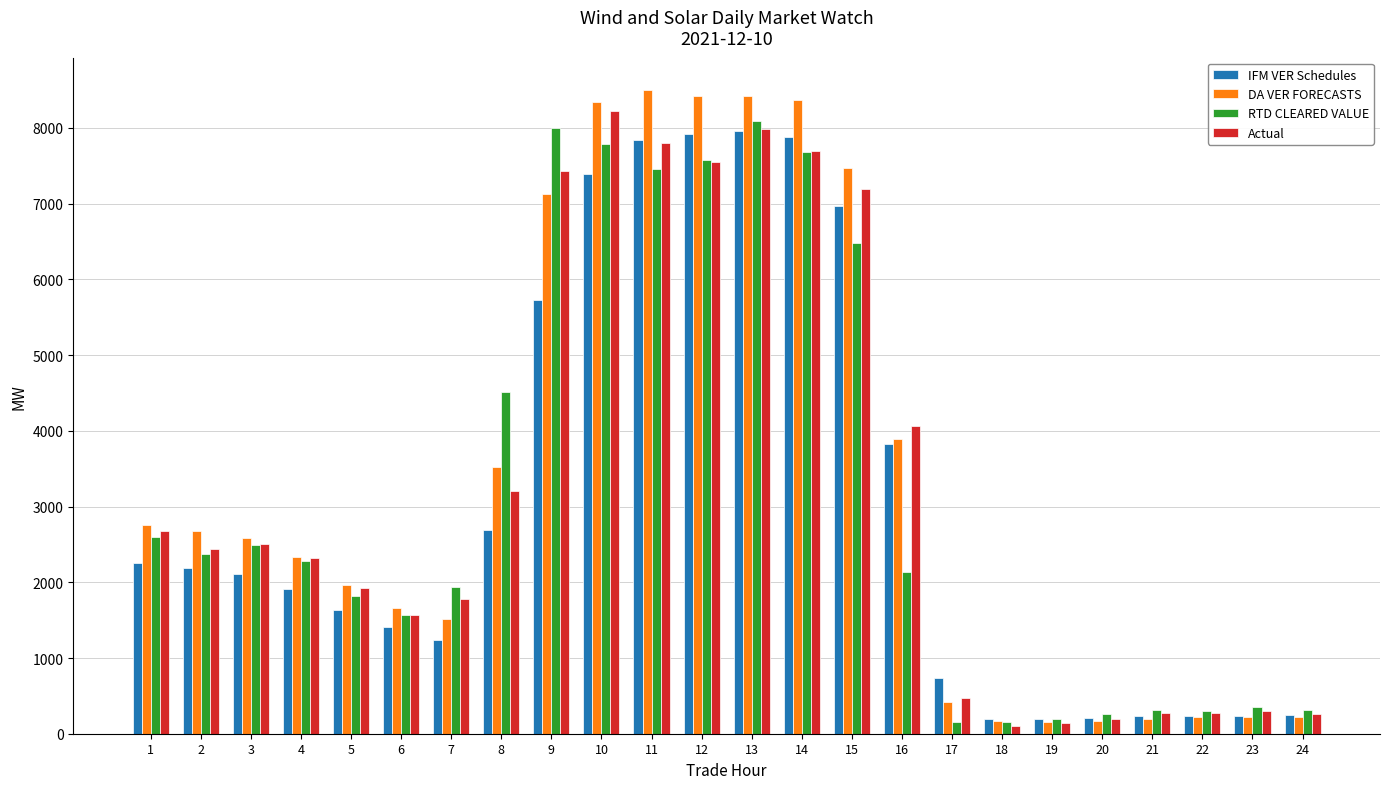

Rank the series by their average value, from lowest to highest.

IFM VER Schedules, RTD CLEARED VALUE, Actual, DA VER FORECASTS